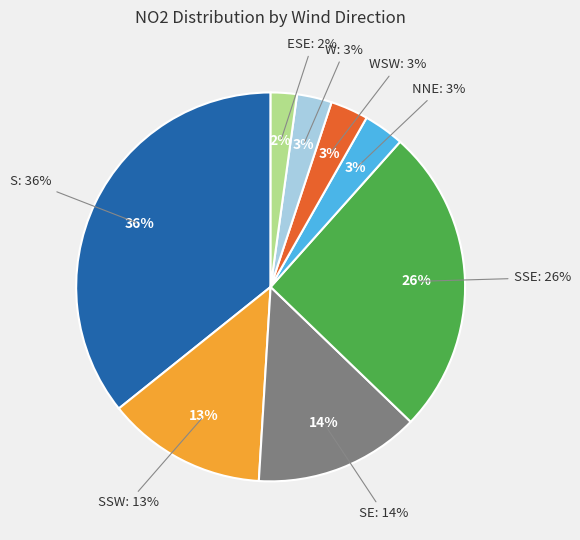

To the nearest percent, what is the average slice percentage?

12%